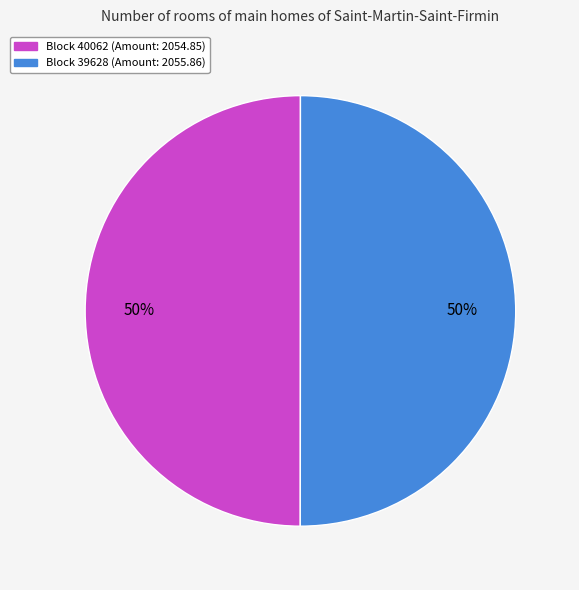

How many slices are in this pie chart?

2